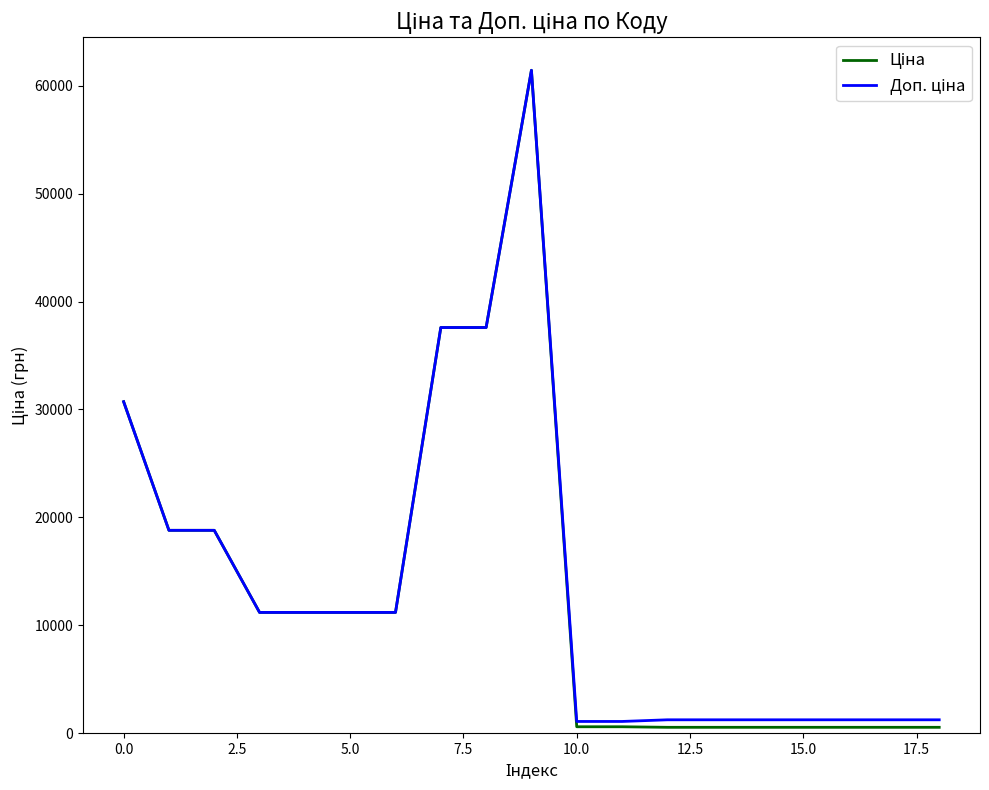

What is the maximum value shown in the chart?

61434.3